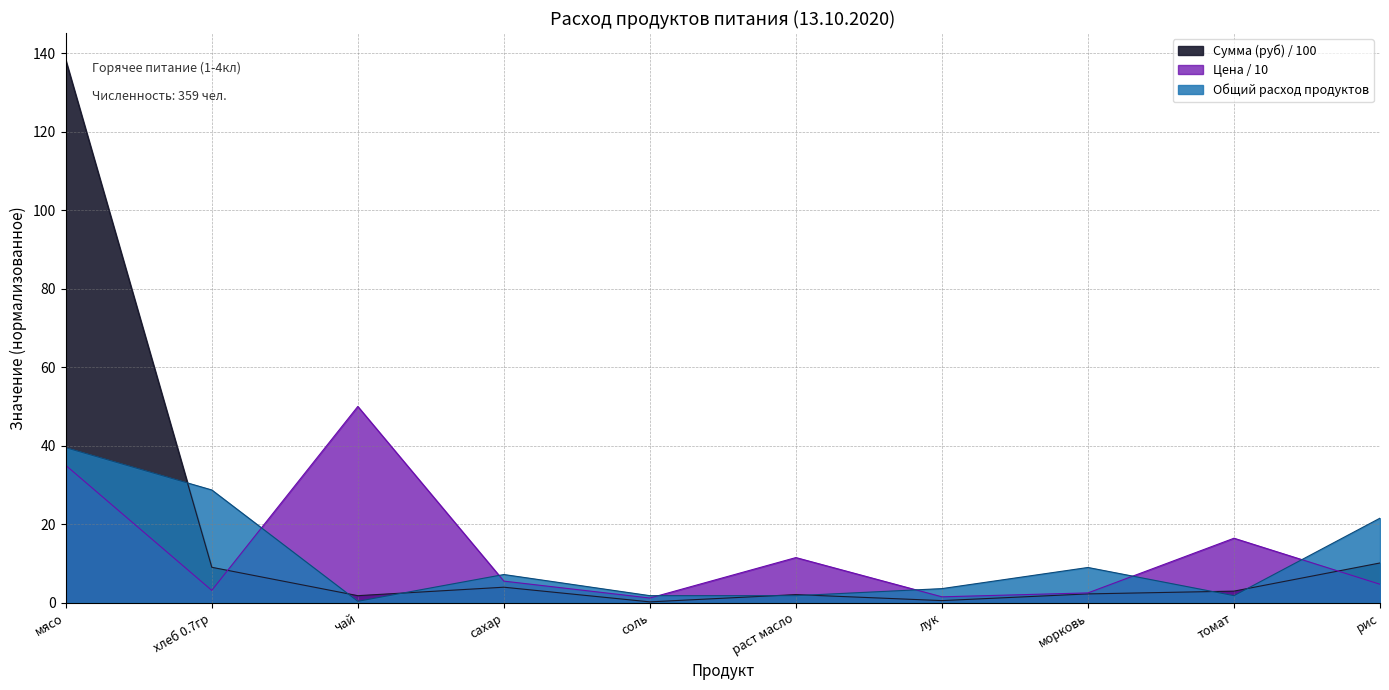

What position from the right is раст масло?

5